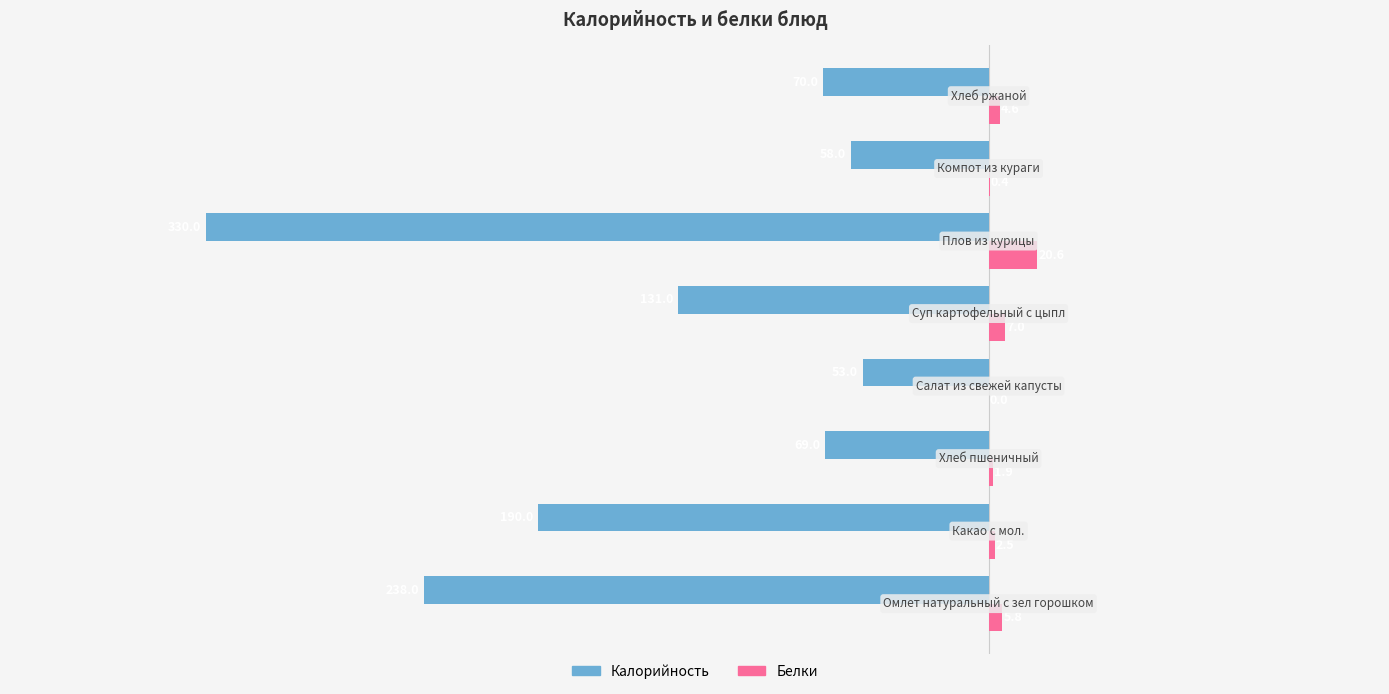

Which series has the largest total across all categories?

Белки